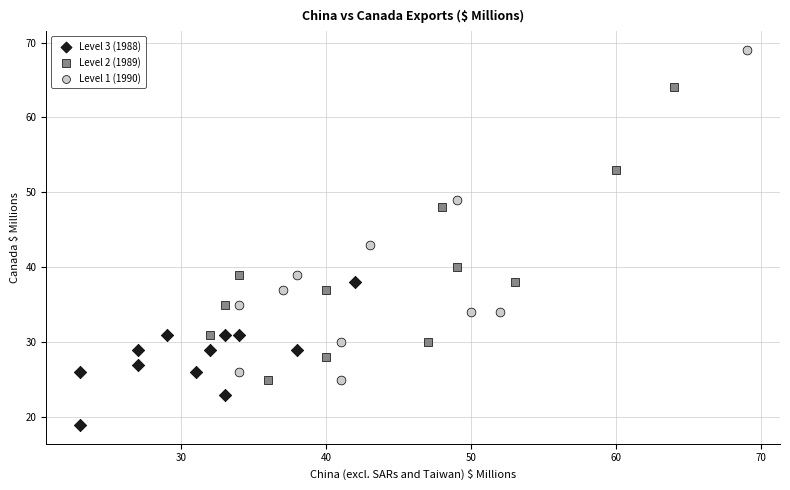

Which series contains the highest Y value?

Level 1 (1990)